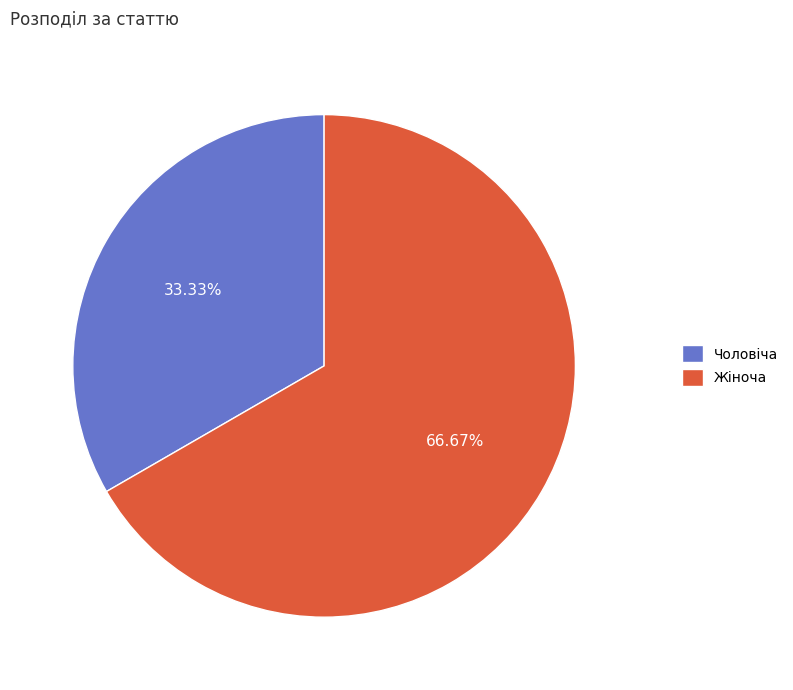

Which category has the smallest portion of the pie?

Чоловіча